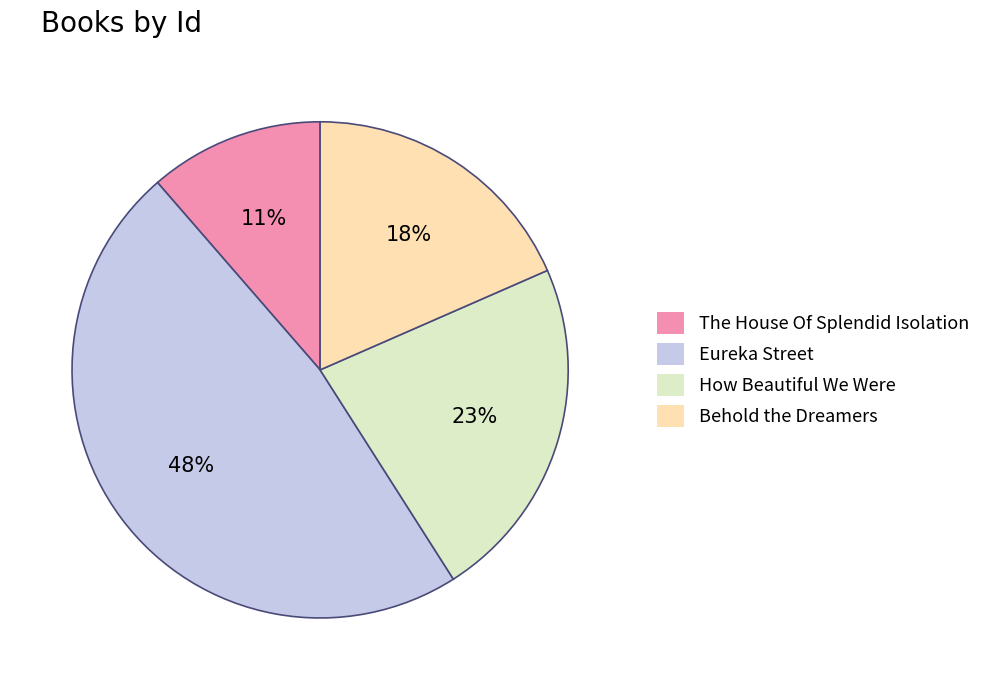

Does any single category account for the majority?

No